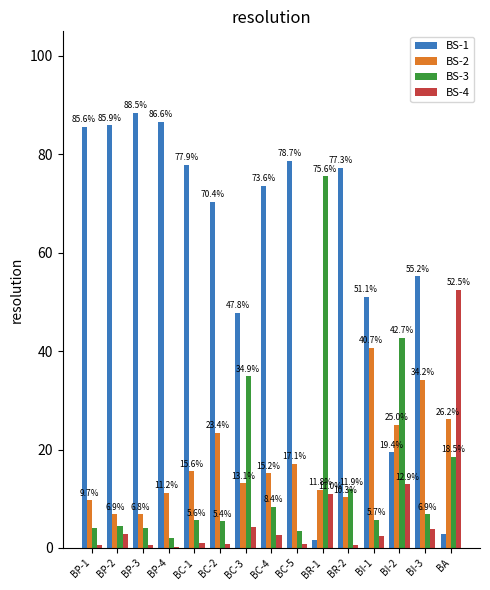

The BS-2 series shows 11.0 at BP-3. True or false?

False